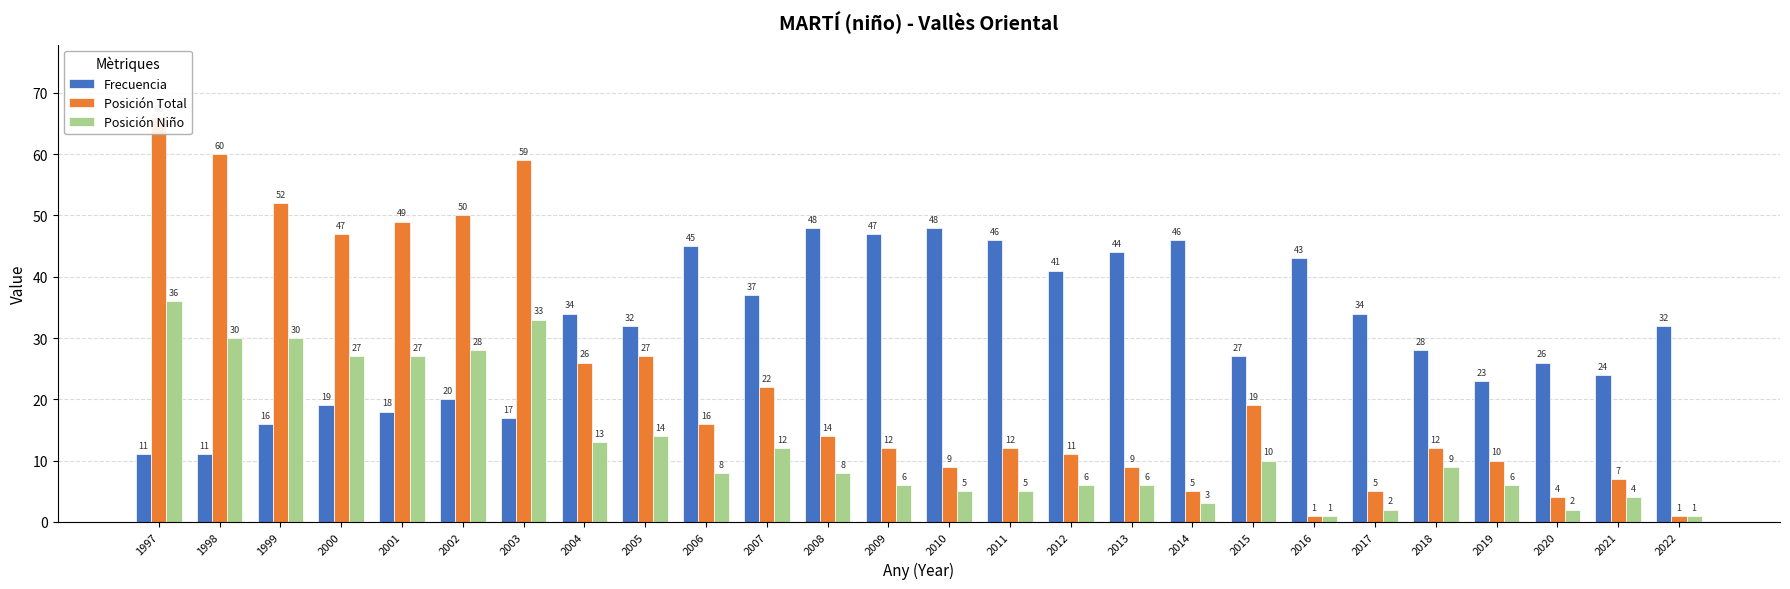

What is the difference between the second highest and minimum values in the Frecuencia series?

37